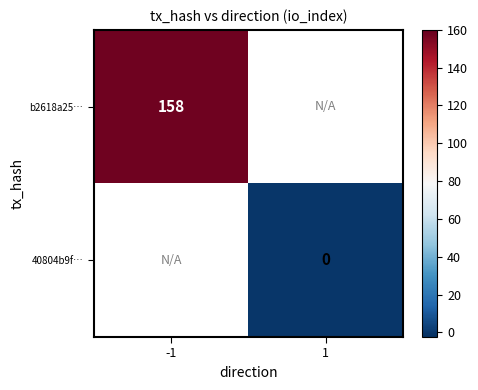

True or false: b2618a25… has a value of 52 at -1.

False